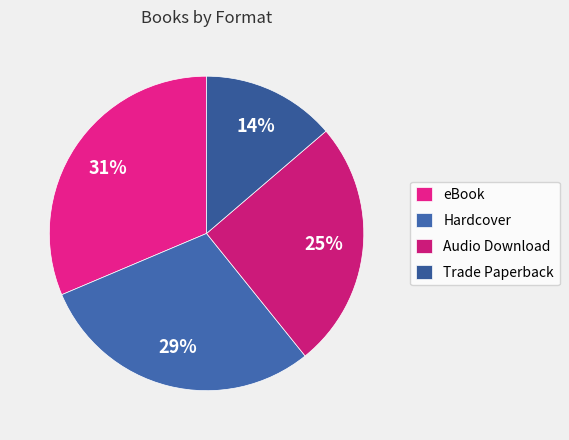

To the nearest percent, what percentage of the pie is eBook?

31%